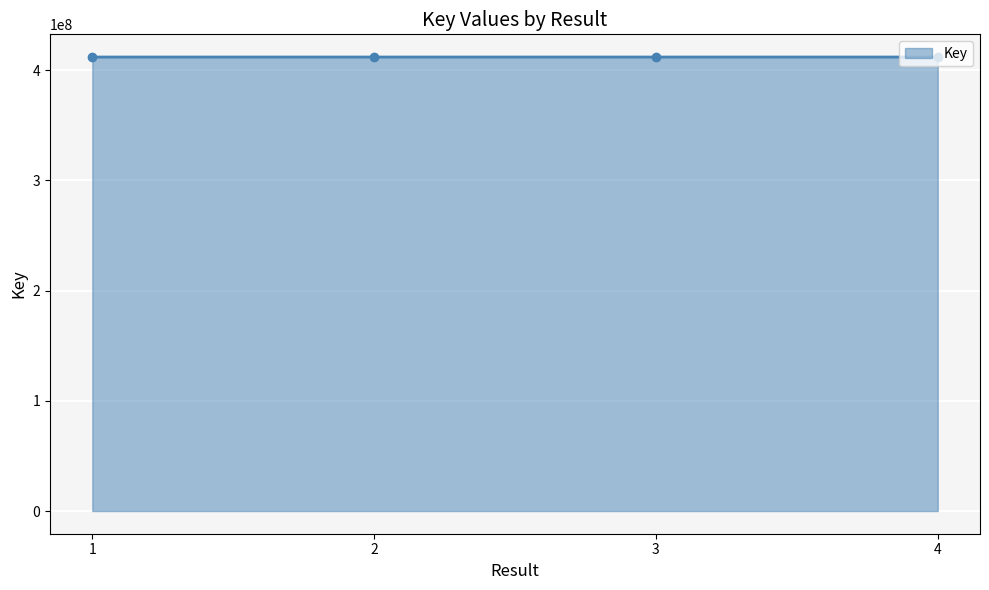

What is the difference between the second highest and second lowest values?

1164